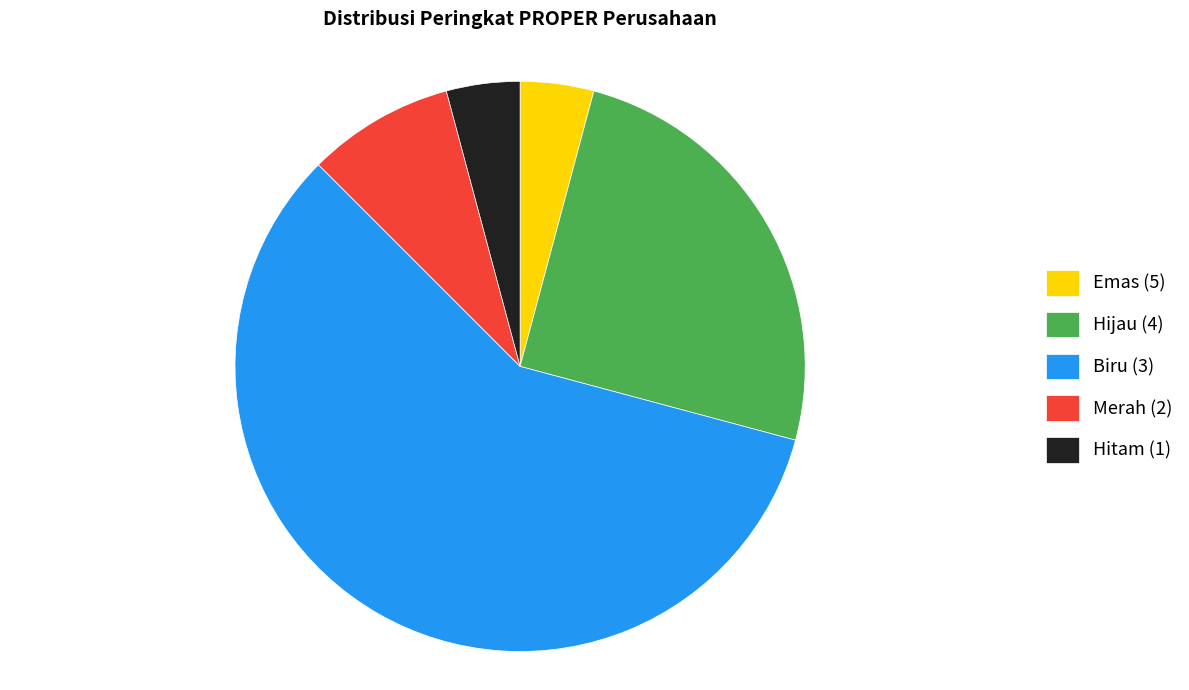

What is the largest slice in the pie chart?

Biru (3)